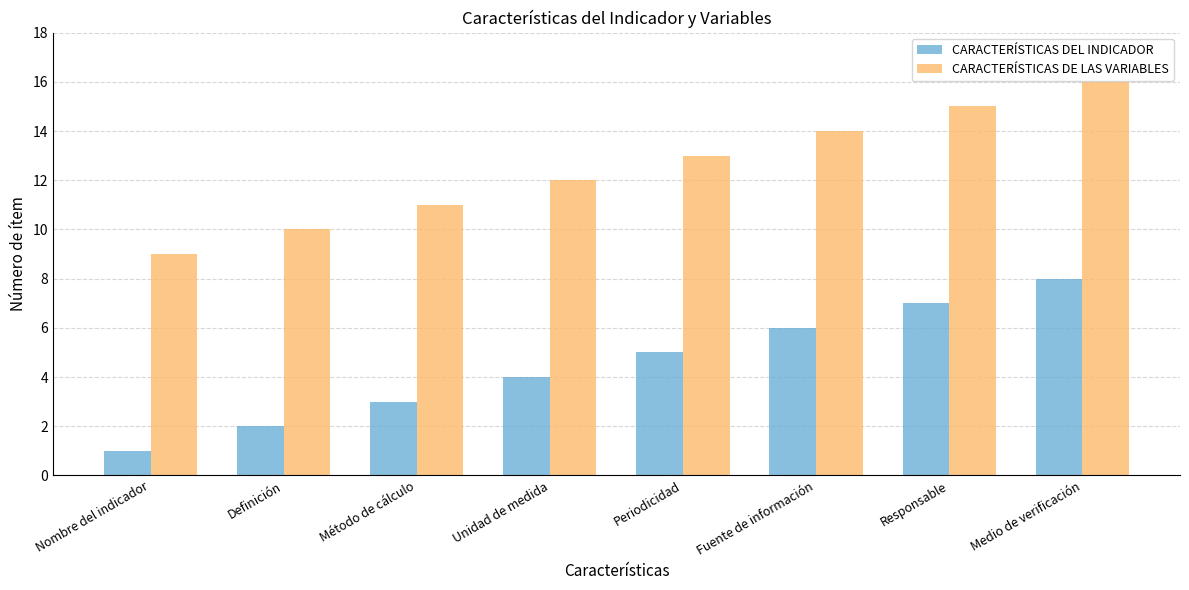

How many values in the CARACTERÍSTICAS DE LAS VARIABLES series are below 13?

4